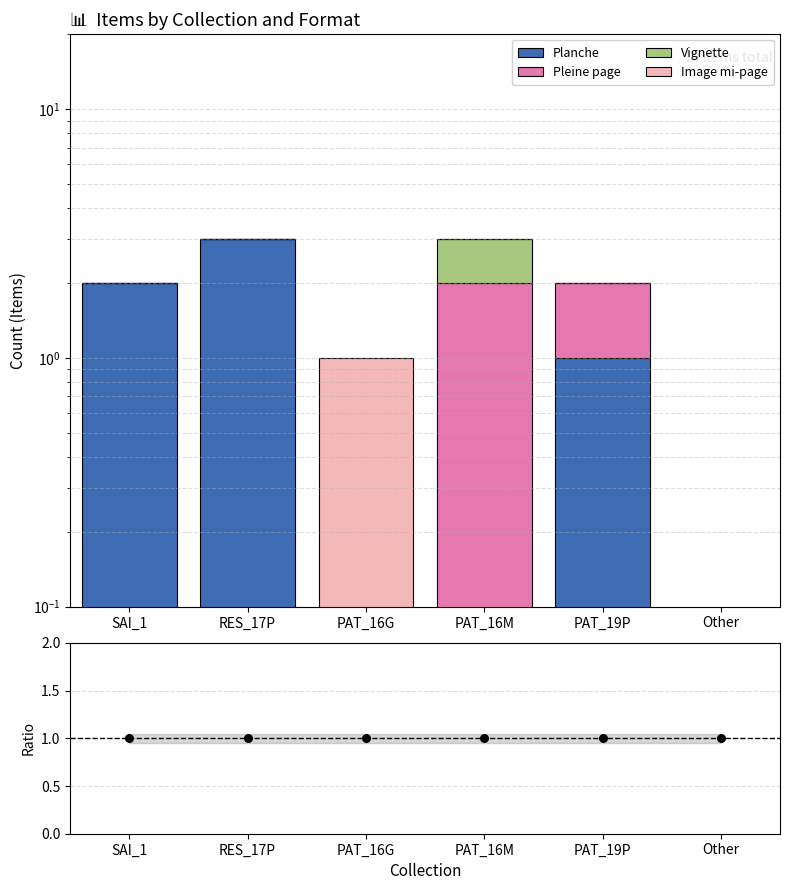

Is the value of Planche at PAT_19P greater than the value of Vignette at Other?

Yes